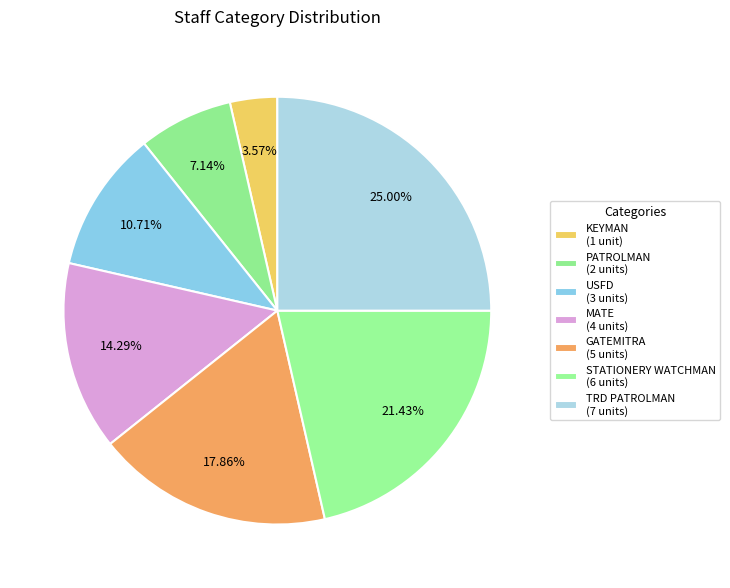

Combined, do GATEMITRA and TRD PATROLMAN account for over 50%?

No